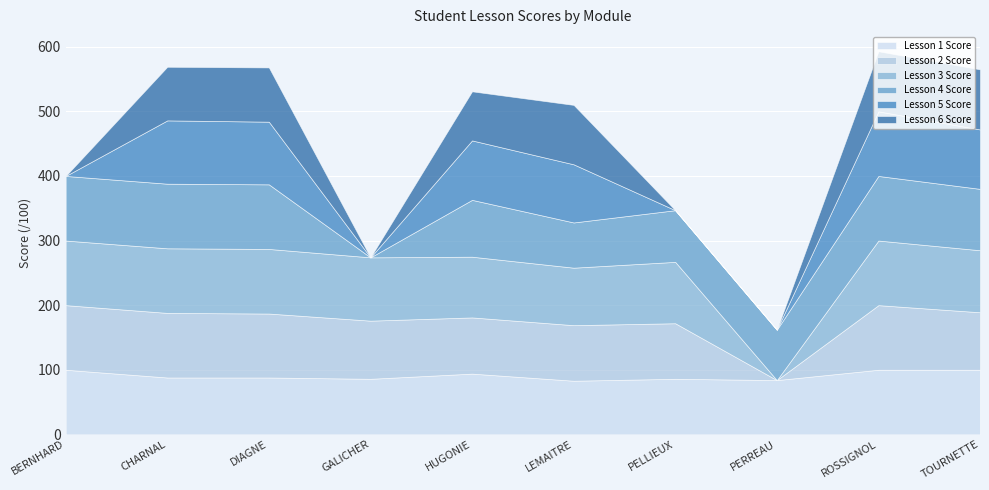

What is the average value of the Lesson 1 Score series?

91